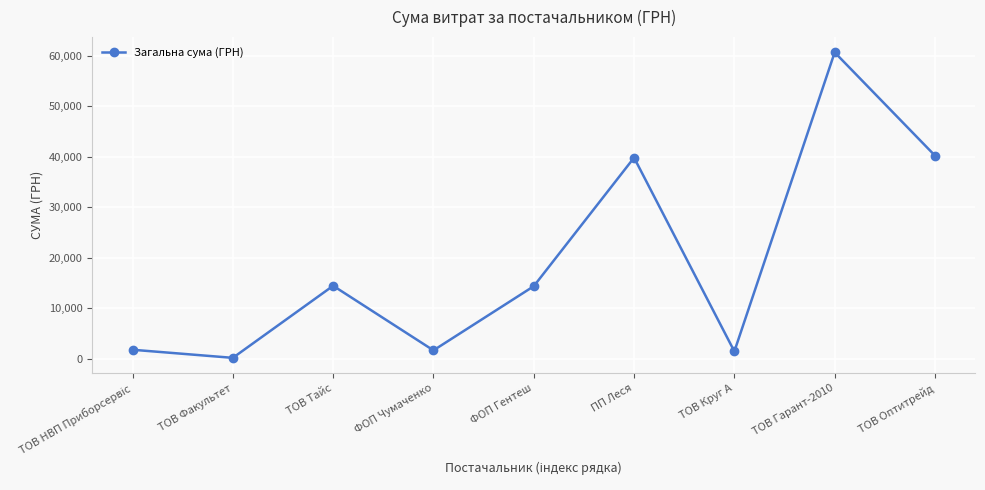

What is the value of the 3rd point from the left?

14430.0